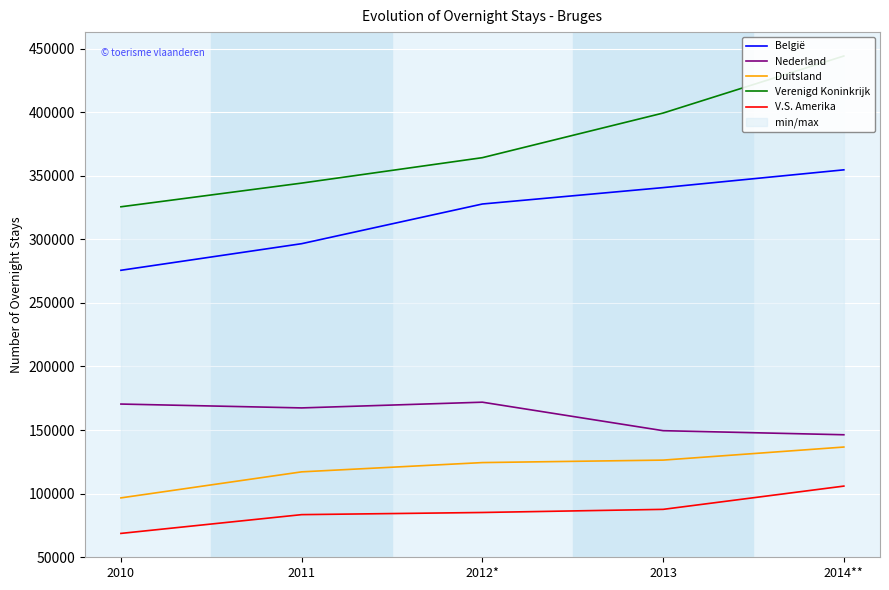

The value of Nederland at 2012* is 50874. True or false?

False